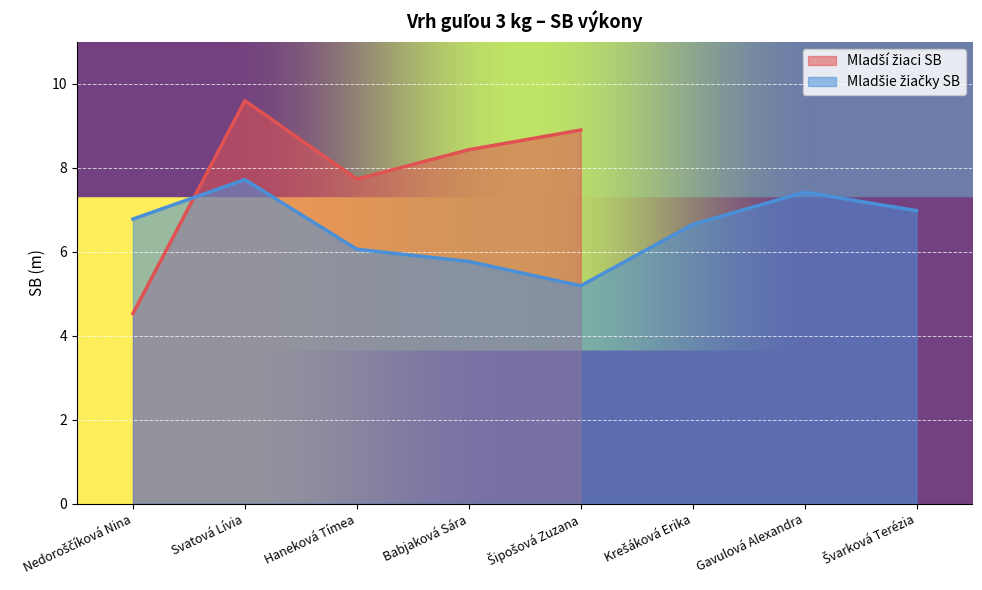

Approximately how many times larger is the value at Svatová Lívia compared to Krešáková Erika?

1.2